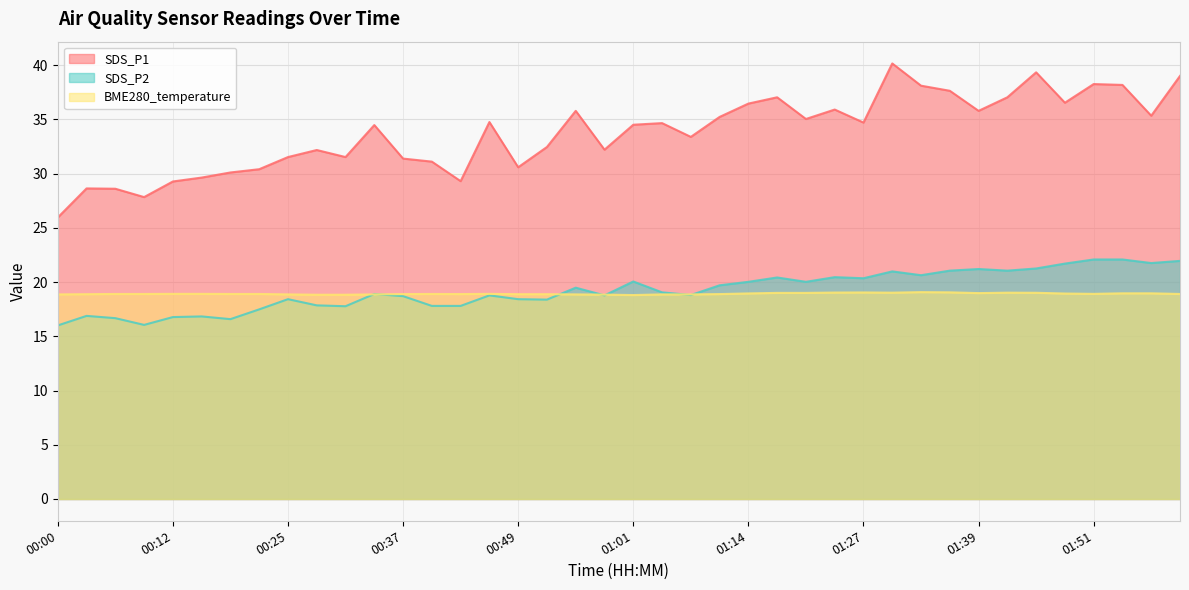

Which series changed the most between 00:55 and 01:42?

SDS_P2